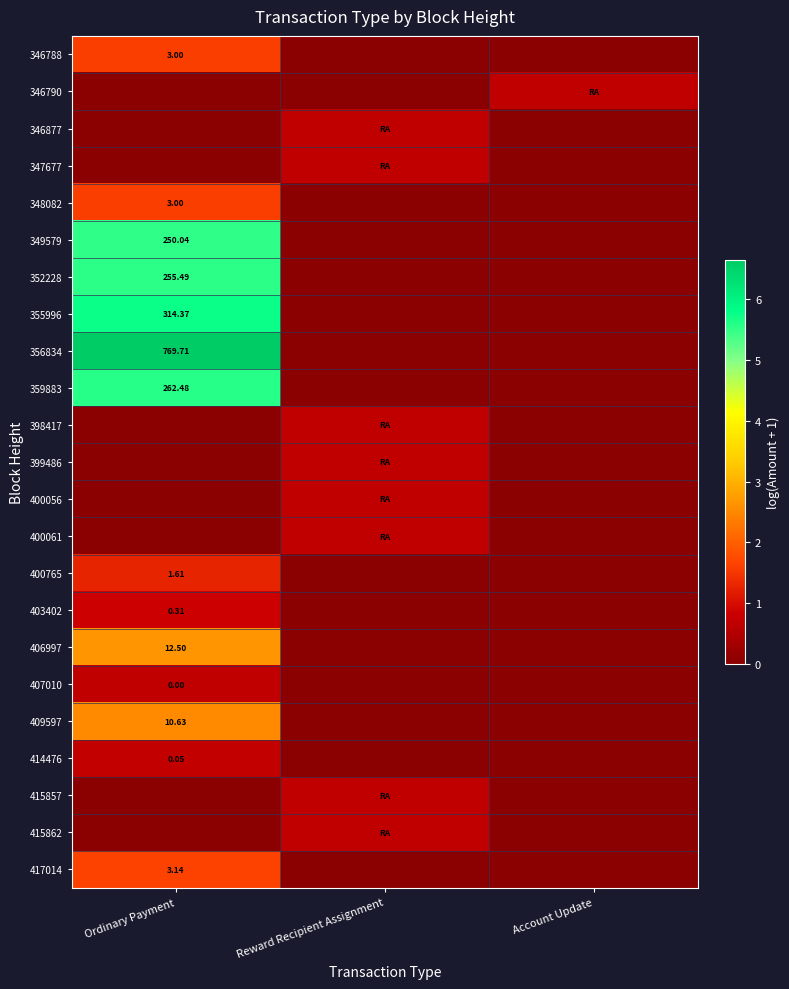

At which category is the sum across all series the highest?

Ordinary Payment